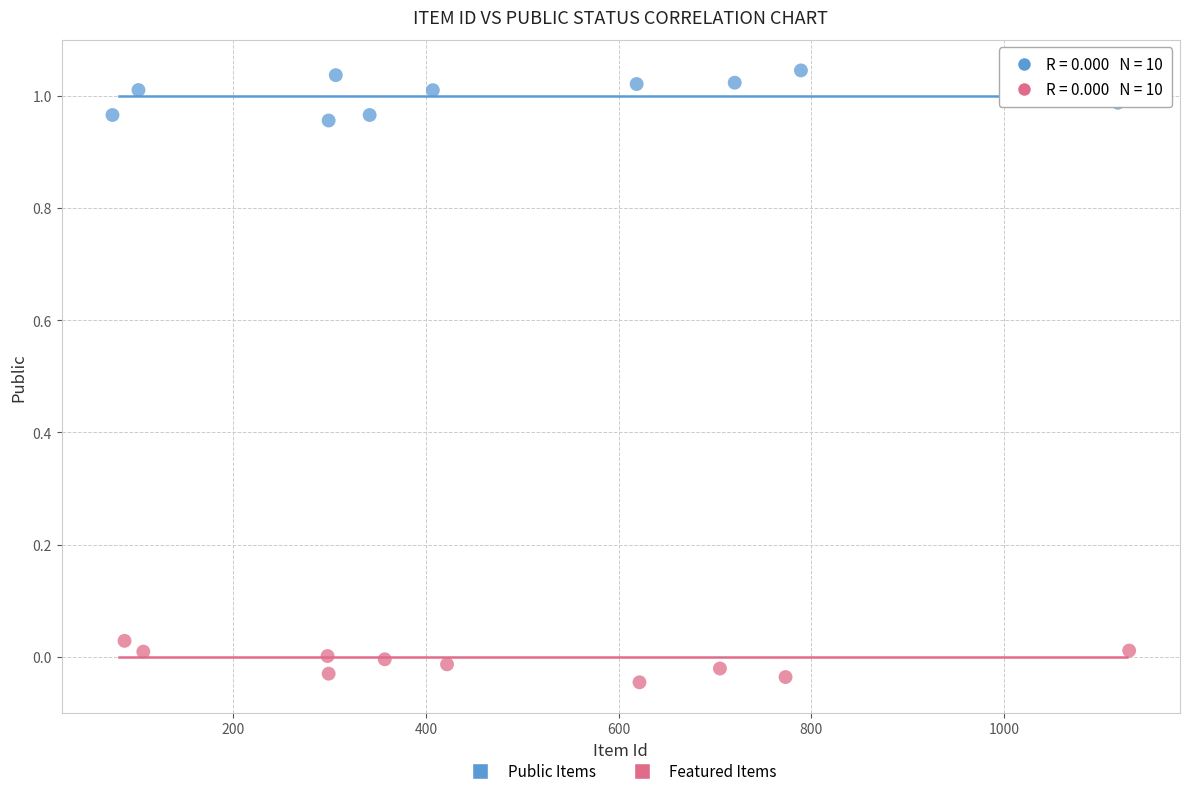

What are all the series names shown in the legend?

Public Items, Featured Items